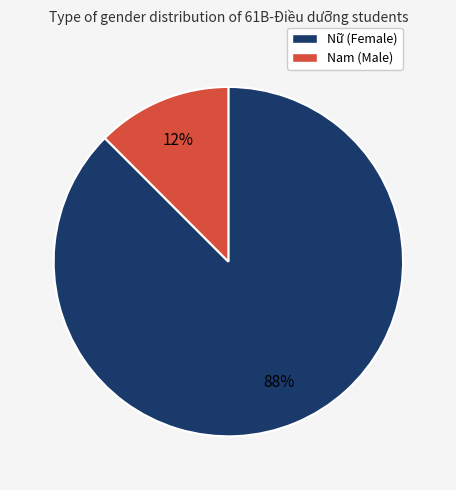

Rank the categories by value from lowest to highest.

Nam, Nữ